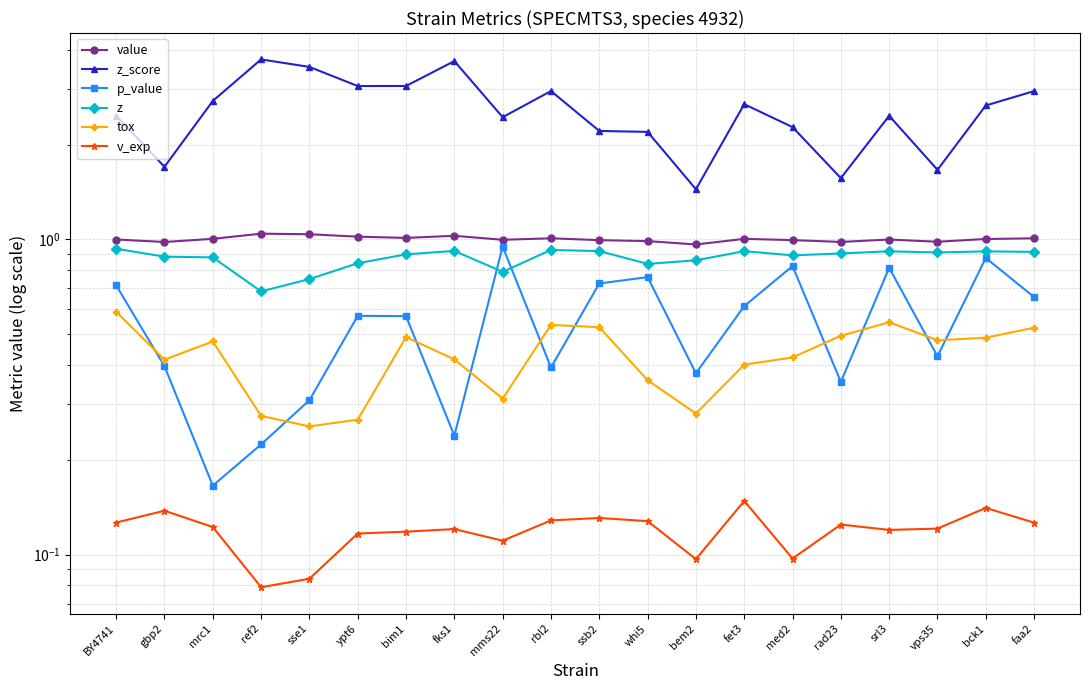

Reading left to right, extract all data points from this chart.

value: 1.0	1.0	1.0	1.0	1.0	1.0	1.0	1.0	1.0	1.0	1.0	1.0	1.0	1.0	1.0	1.0	1.0	1.0	1.0	1.0
z_score: 2.5	1.7	2.7	3.7	3.5	3.1	3.1	3.7	2.4	3.0	2.2	2.2	1.4	2.7	2.3	1.6	2.5	1.7	2.7	3.0
p_value: 0.7	0.4	0.2	0.2	0.3	0.6	0.6	0.2	0.9	0.4	0.7	0.8	0.4	0.6	0.8	0.4	0.8	0.4	0.9	0.7
z: 0.9	0.9	0.9	0.7	0.7	0.8	0.9	0.9	0.8	0.9	0.9	0.8	0.9	0.9	0.9	0.9	0.9	0.9	0.9	0.9
tox: 0.6	0.4	0.5	0.3	0.3	0.3	0.5	0.4	0.3	0.5	0.5	0.4	0.3	0.4	0.4	0.5	0.5	0.5	0.5	0.5
v_exp: 0.1	0.1	0.1	0.1	0.1	0.1	0.1	0.1	0.1	0.1	0.1	0.1	0.1	0.1	0.1	0.1	0.1	0.1	0.1	0.1